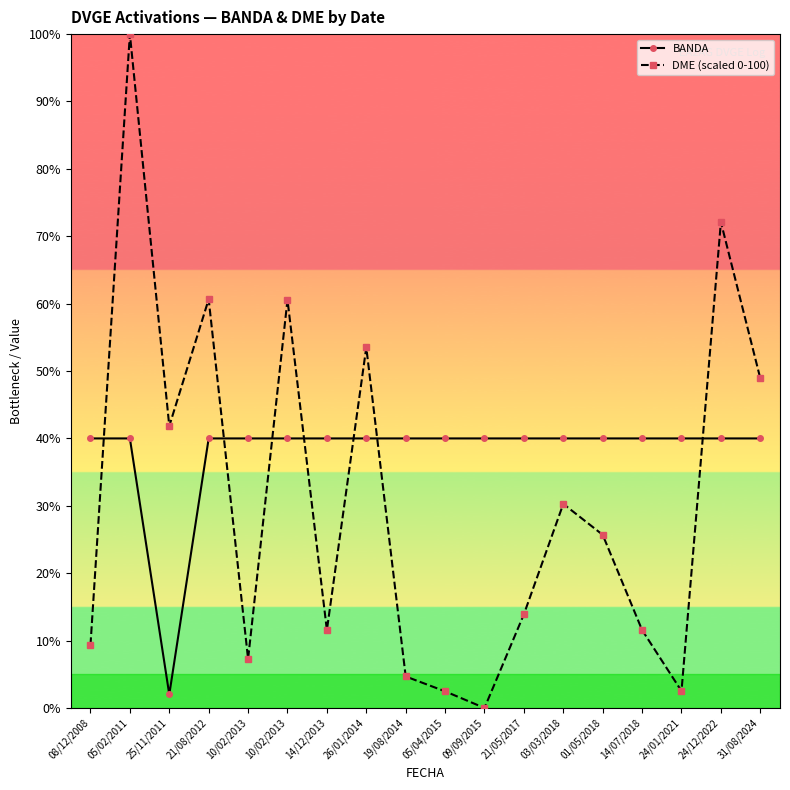

The value of BANDA at 03/03/2018 is 67.5. True or false?

False